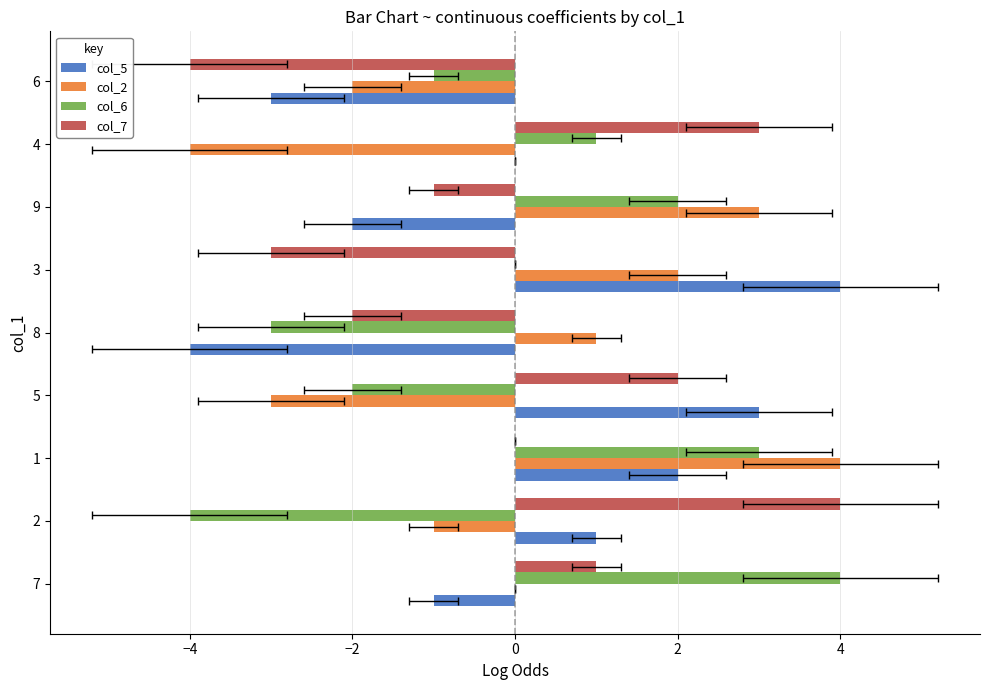

Count the number of data series in this chart.

4